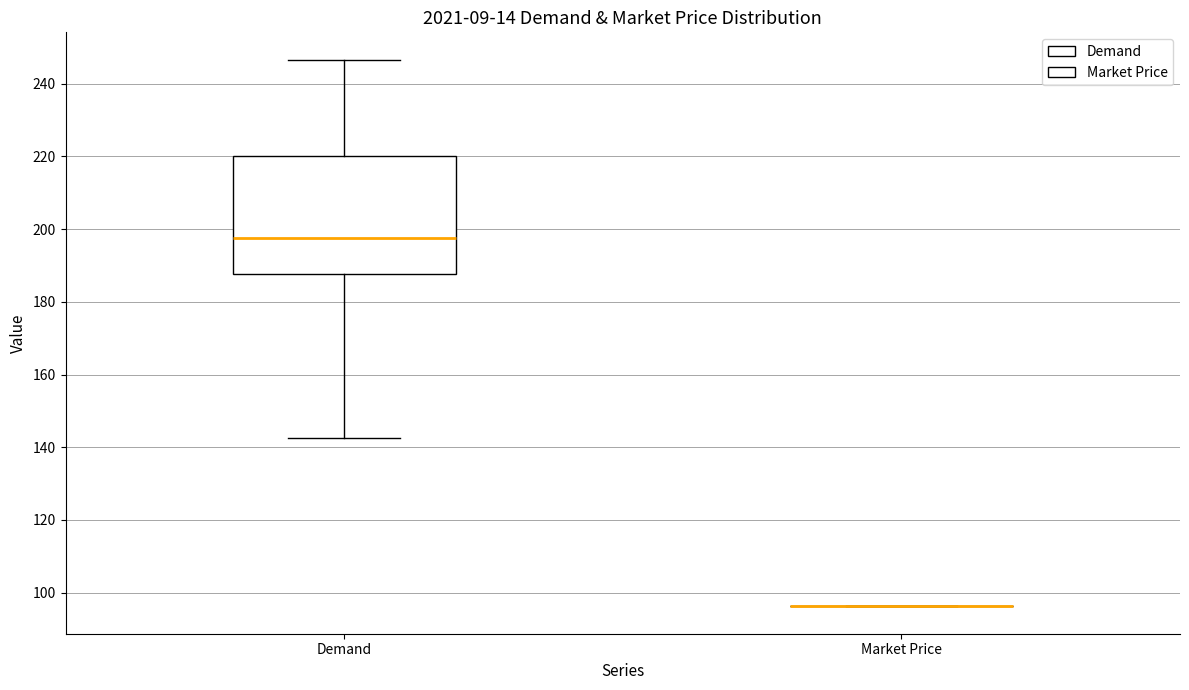

Reading left to right, read every box against the y-axis: the position of its median line, the range the box covers, and the ends of its whiskers. The values are not printed on the chart, so give them approximately, as read against the axis.

Demand: median 198, box 188 to 220, whiskers 142 to 246
Market Price: box collapsed to a line at 96, whiskers 96 to 96